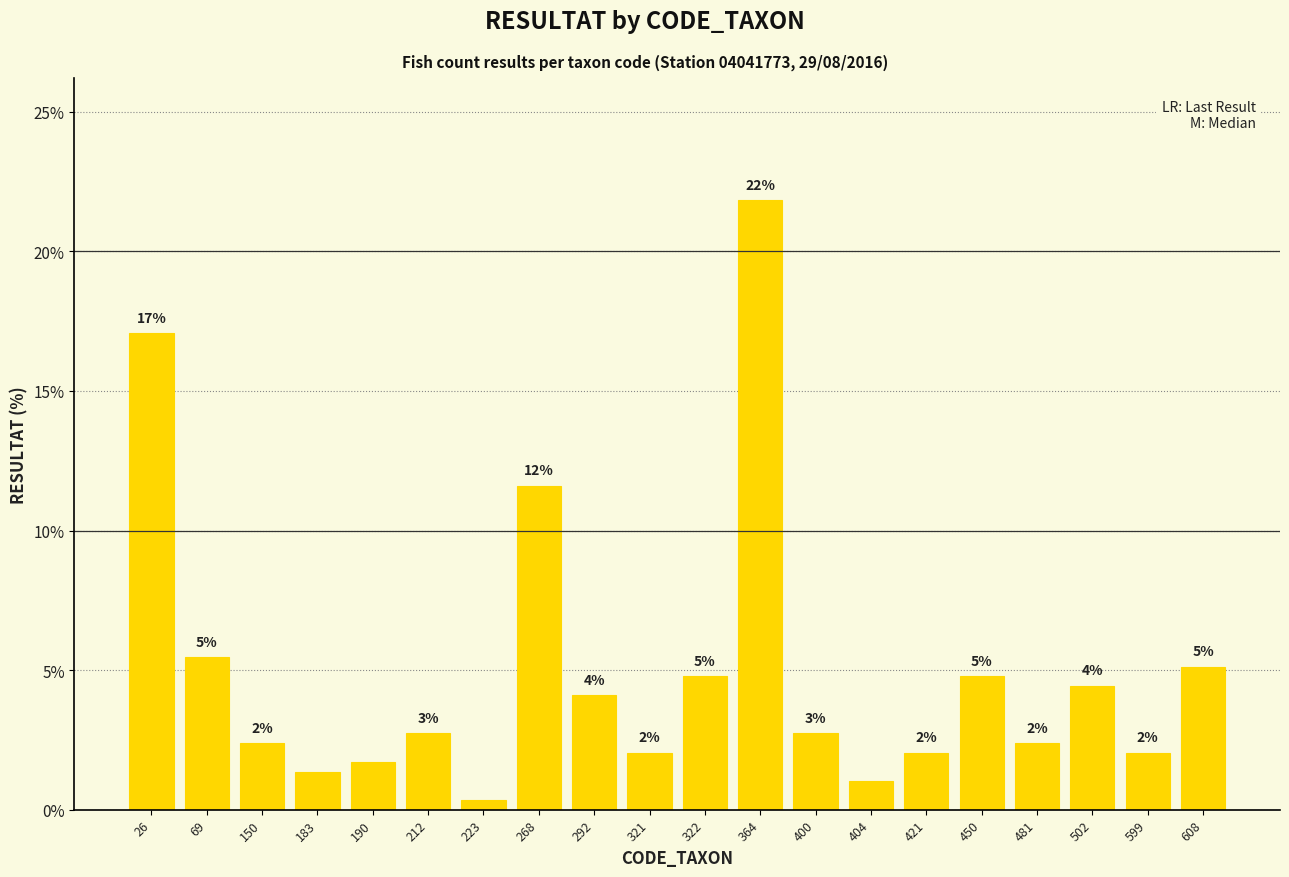

At which label does the data first exceed 2?

26